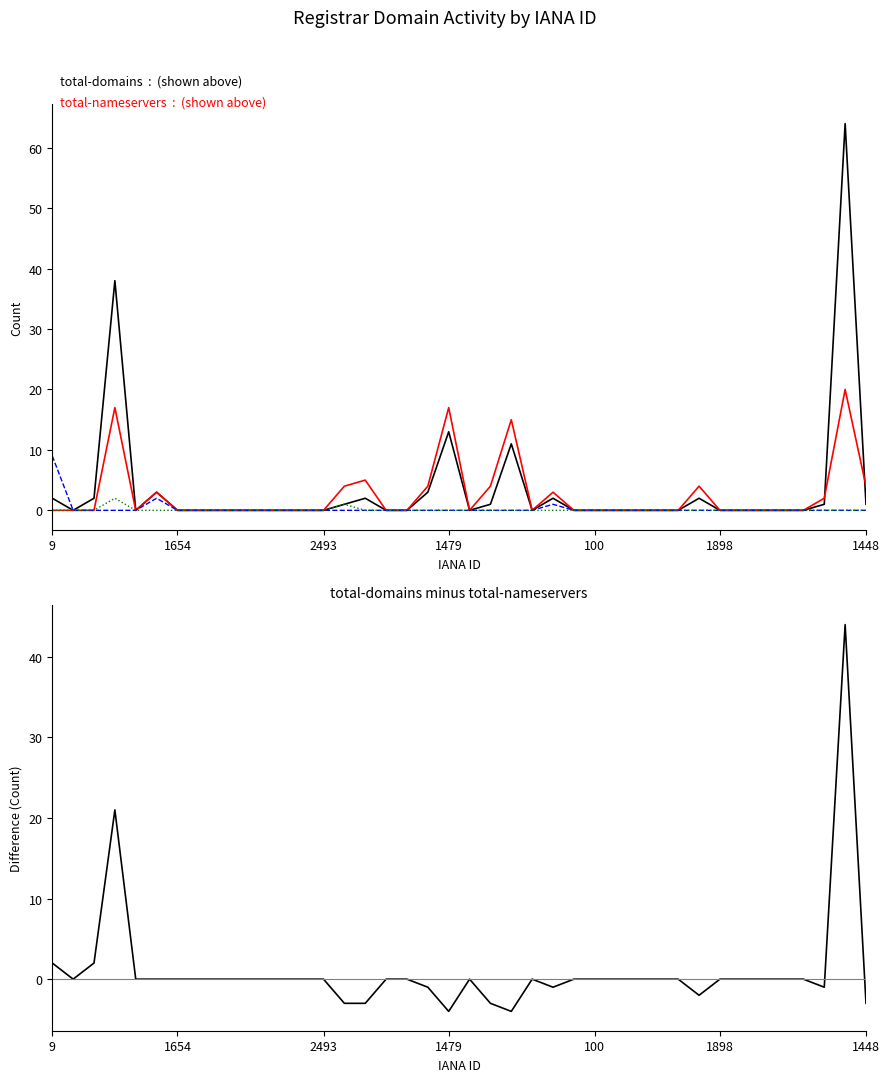

How many categories are shown in the chart?

40